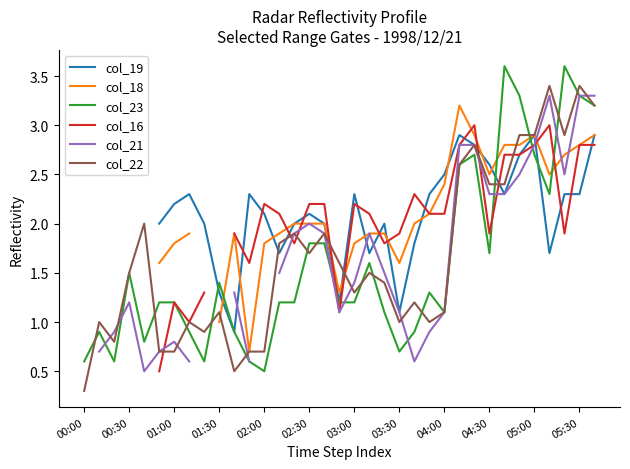

Is it true that col_23 equals 2.7 at 05:00?

True